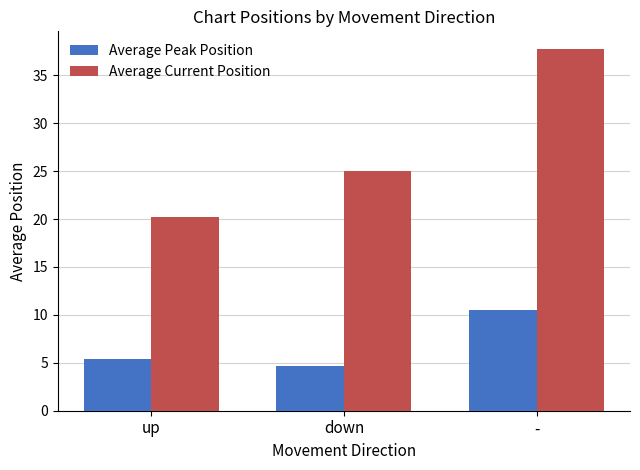

Between up and -, which series saw the biggest shift?

Average Current Position